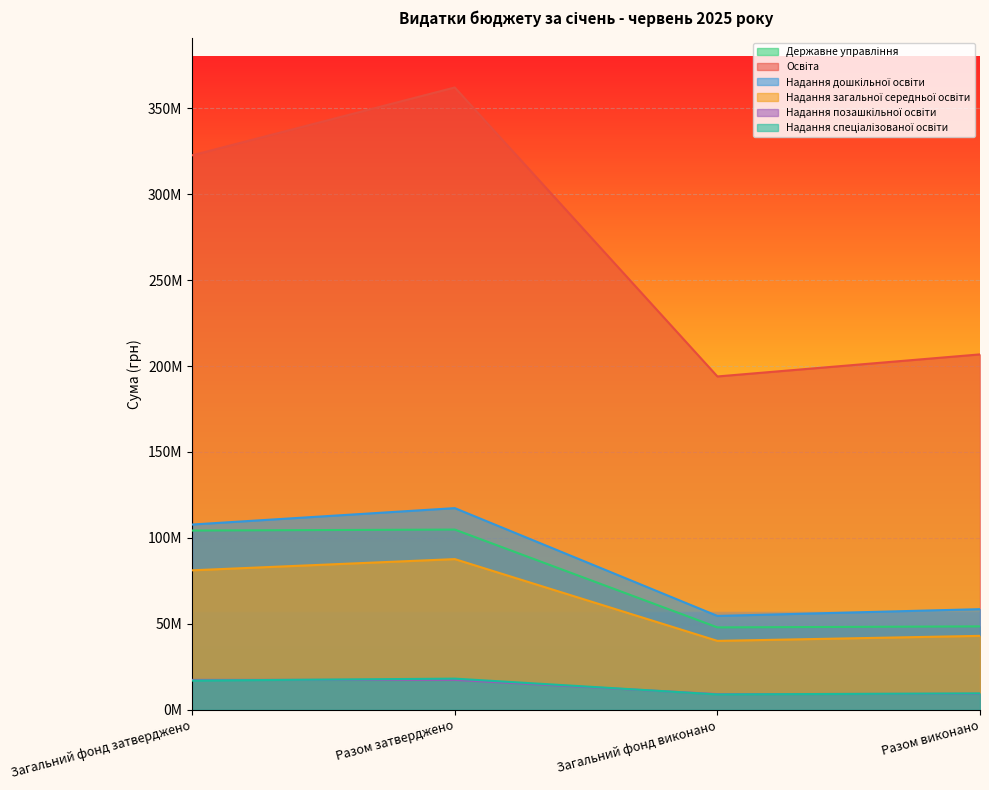

Which series has the largest total across all categories?

Освіта